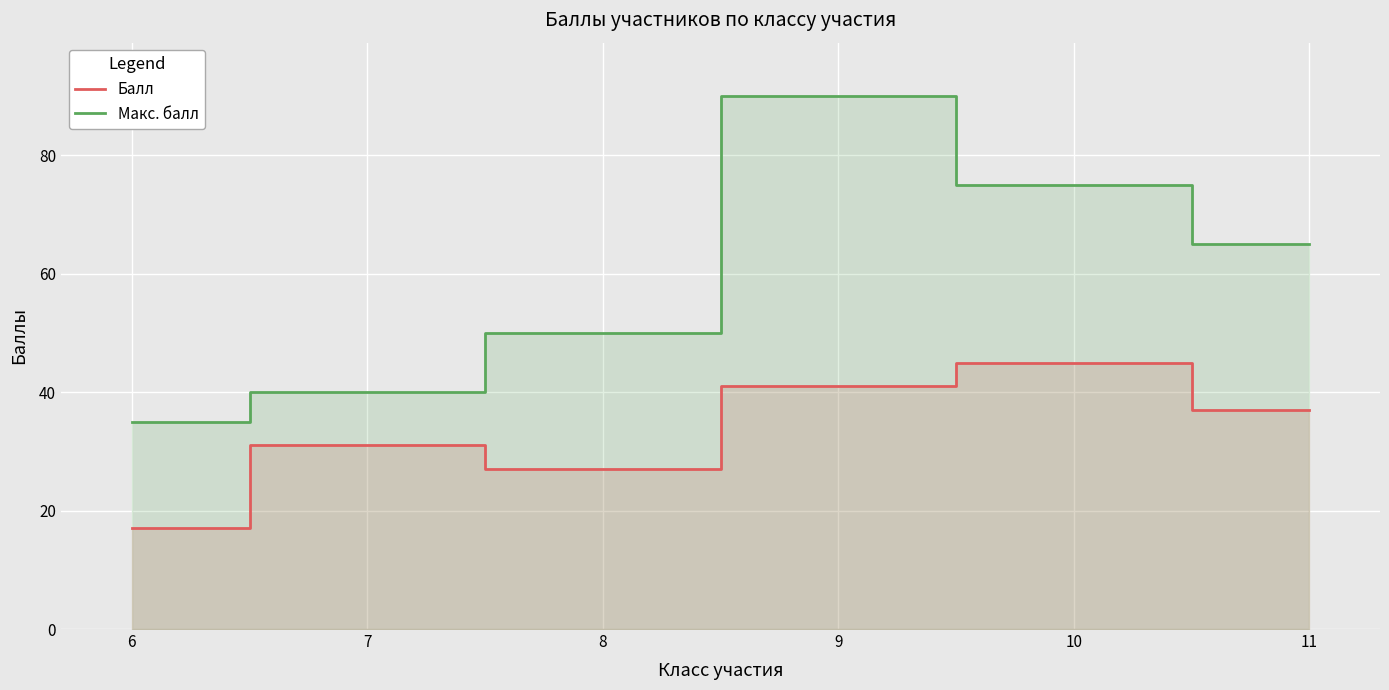

How many data points in Балл are less than 37?

3